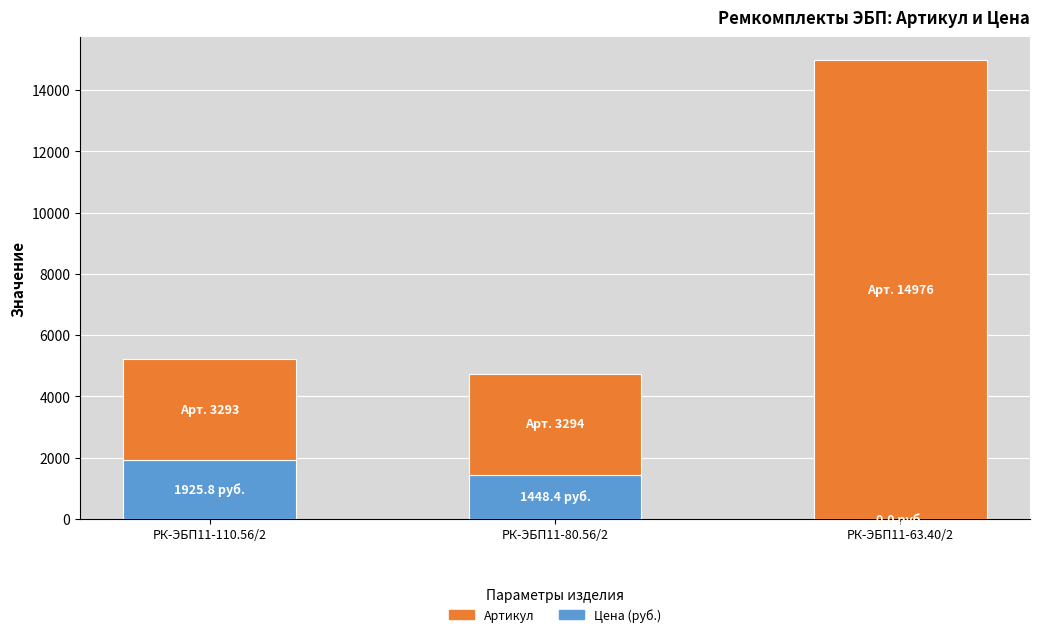

At which category is the sum across all series the highest?

РК-ЭБП11-63.40/2